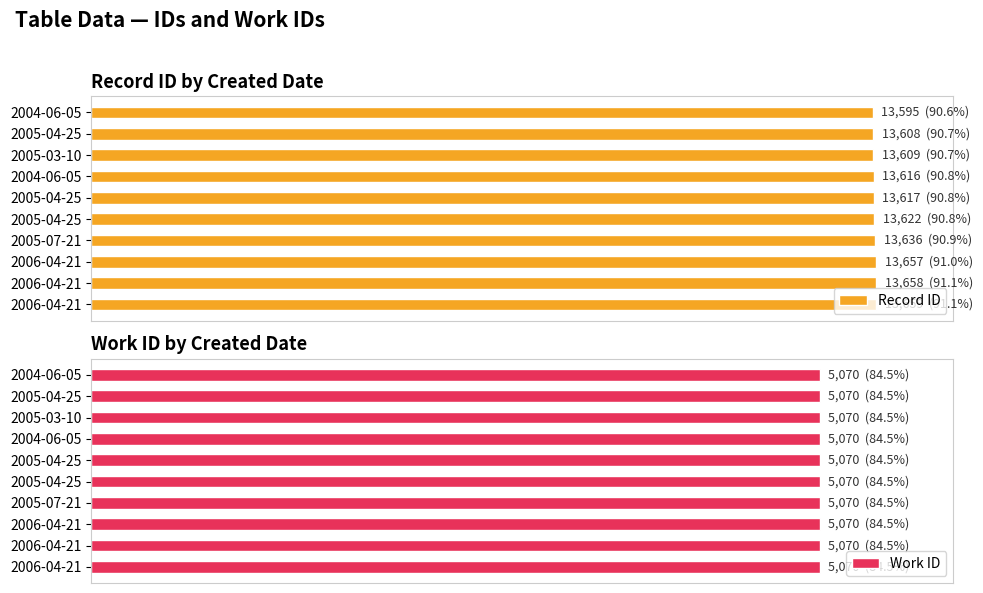

Between 2006-04-21 and 2005-04-25, which is larger?

2006-04-21